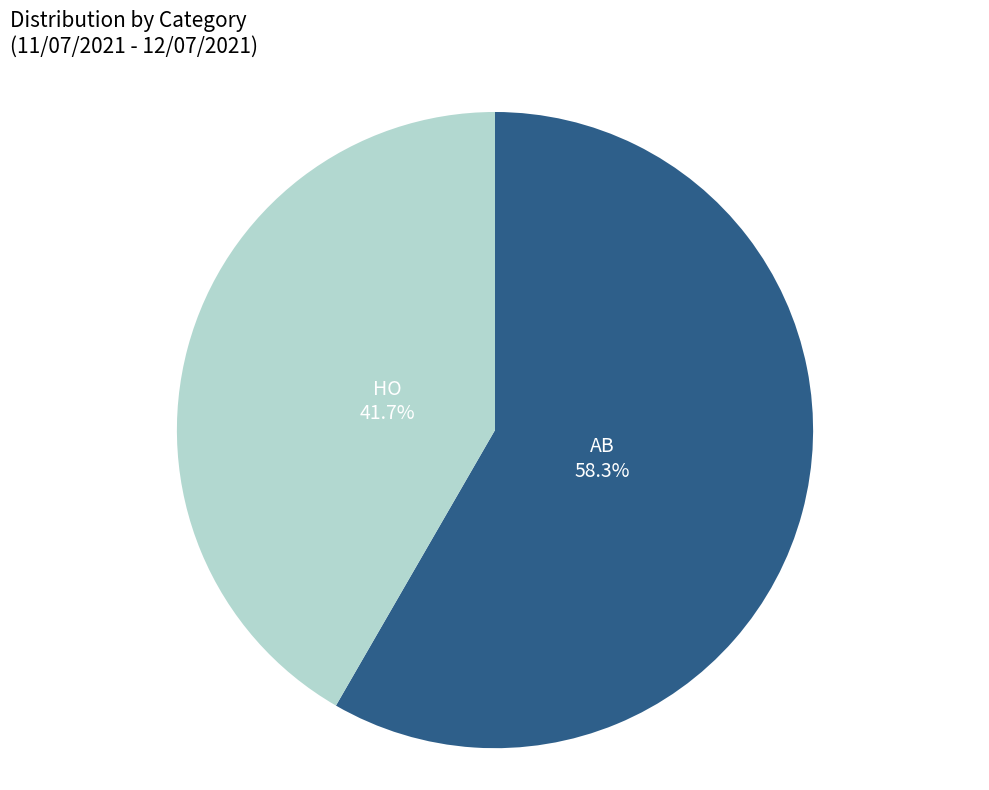

Is there any slice that represents more than half of the pie?

Yes